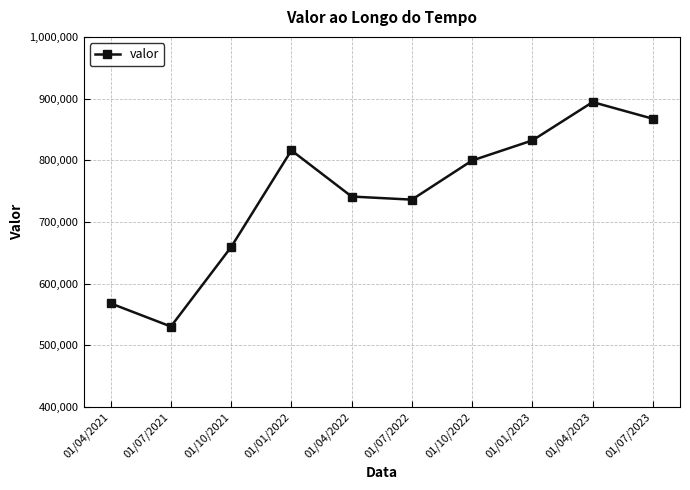

How many distinct data groups are displayed?

1